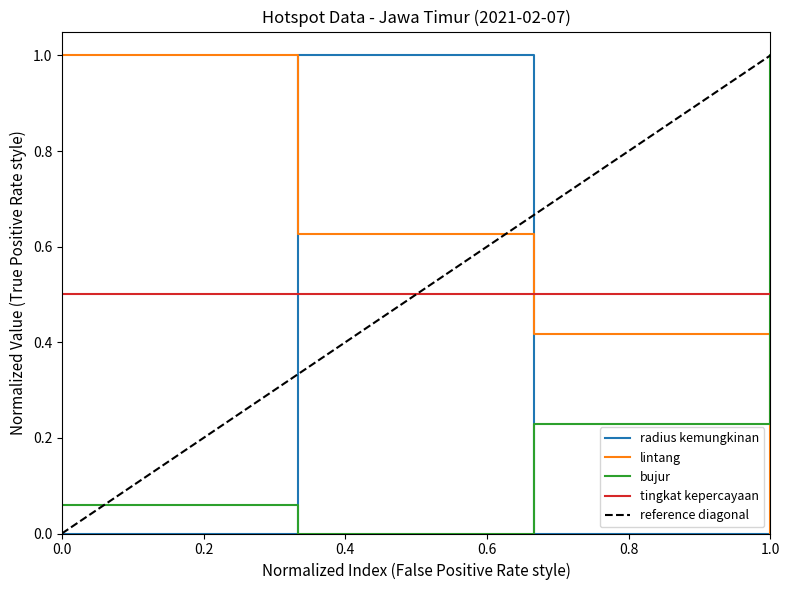

True or false: tingkat kepercayaan has a value of 0.5 at 0.0.

True